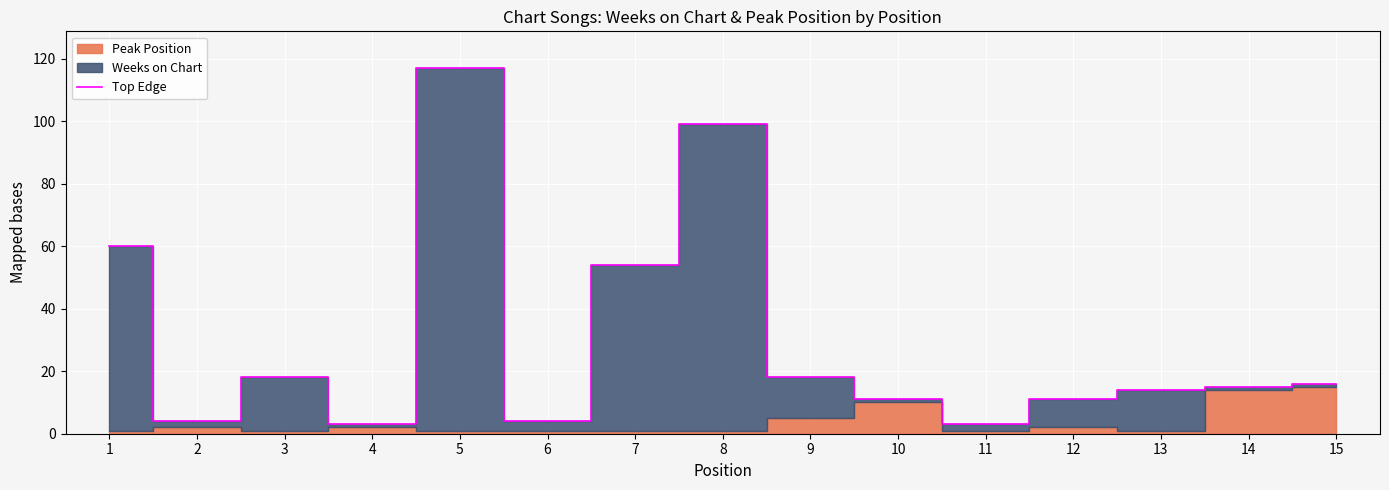

What is the value of the 13th point from the left?

14